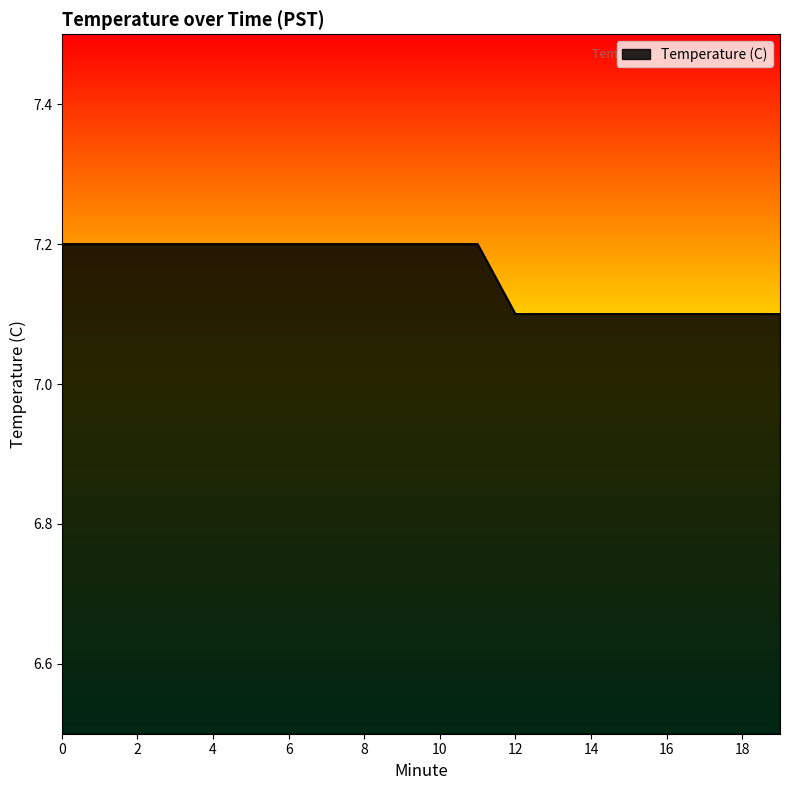

What is the maximum value shown in the chart?

7.2